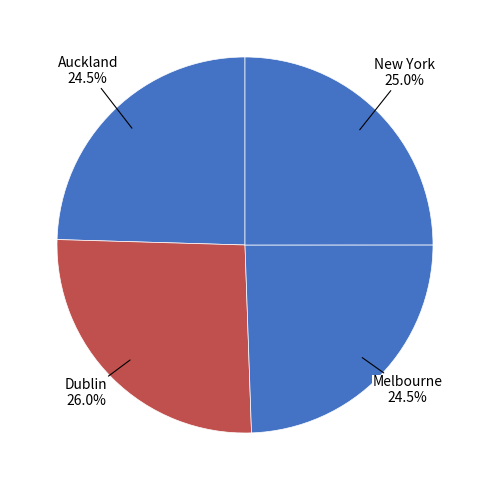

Does any single category account for the majority?

No